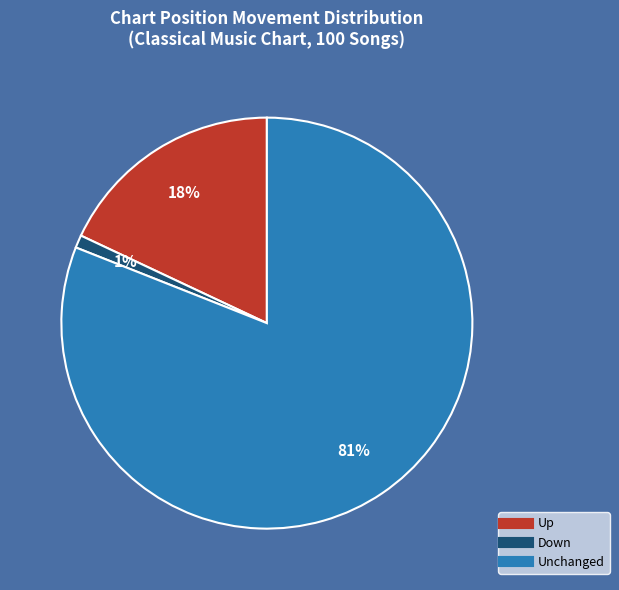

To the nearest percent, what is the average slice percentage?

33%